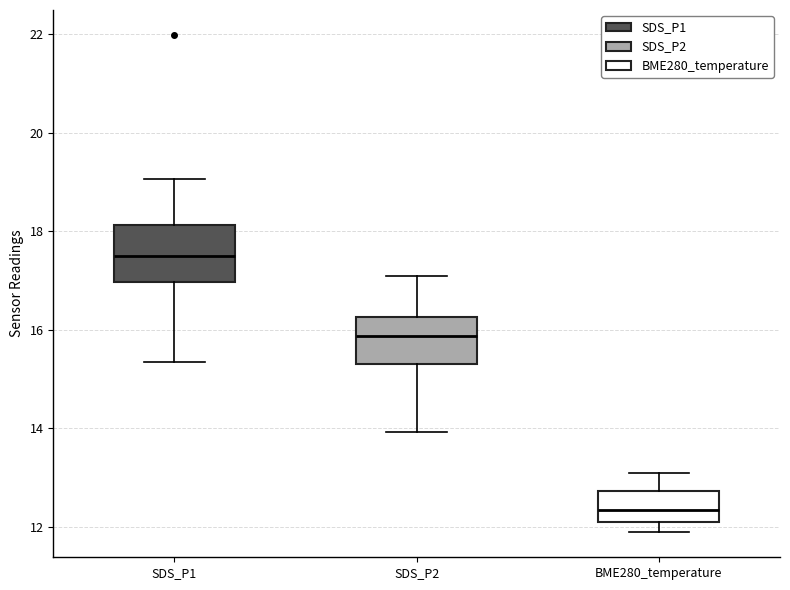

Which box is the tallest, from its lower edge to its upper edge?

SDS_P1